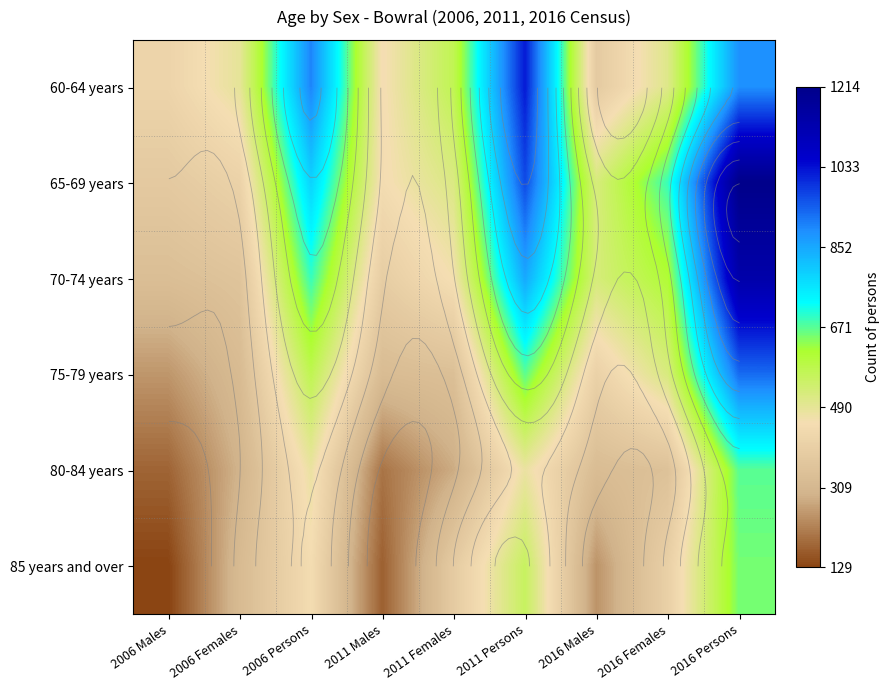

How many data points in 60-64 years are above 506?

4